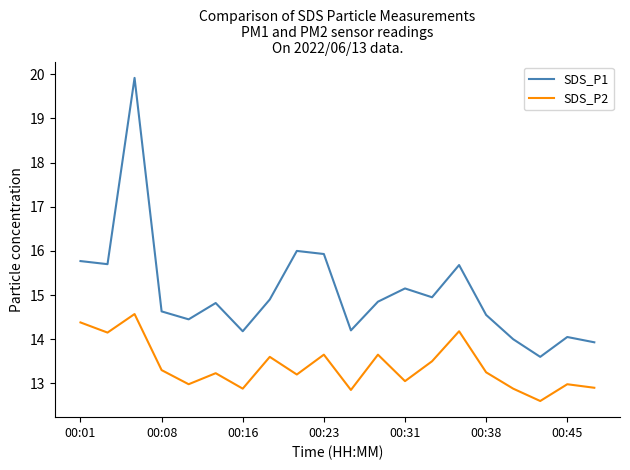

True or false: SDS_P1 and SDS_P2 cross at least once.

False